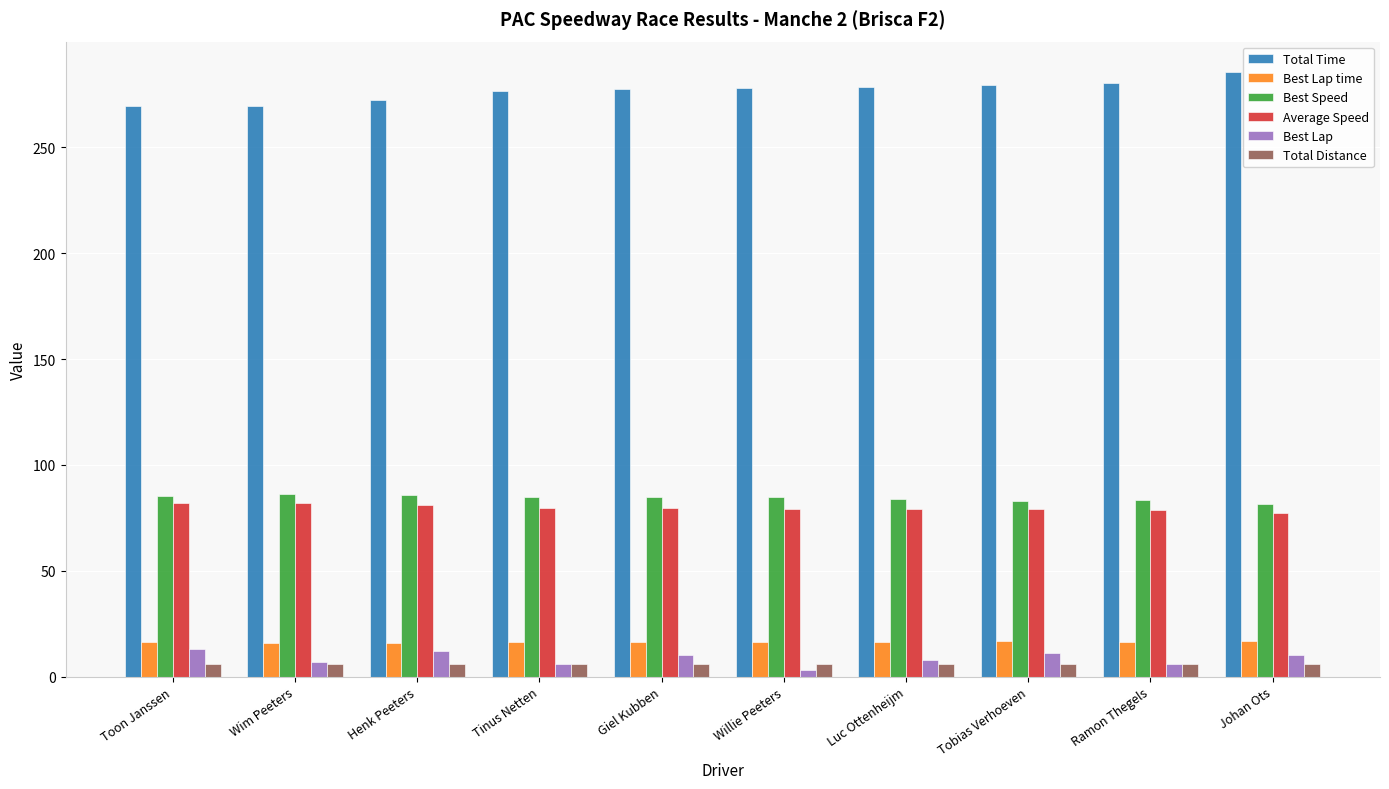

What are all the series names shown in the legend?

Total Time, Best Lap time, Best Speed, Average Speed, Best Lap, Total Distance